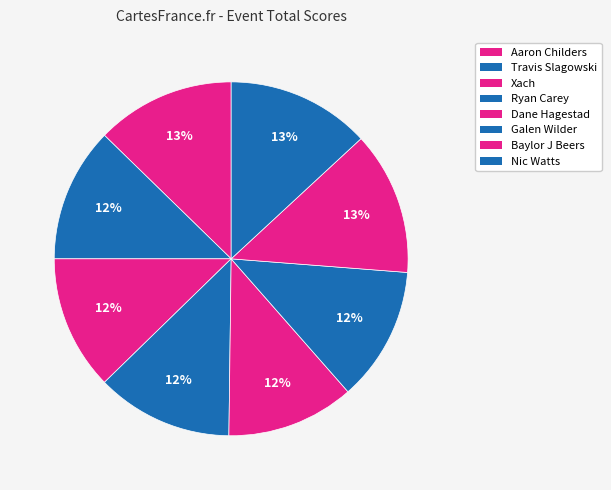

How many slices are in this pie chart?

8